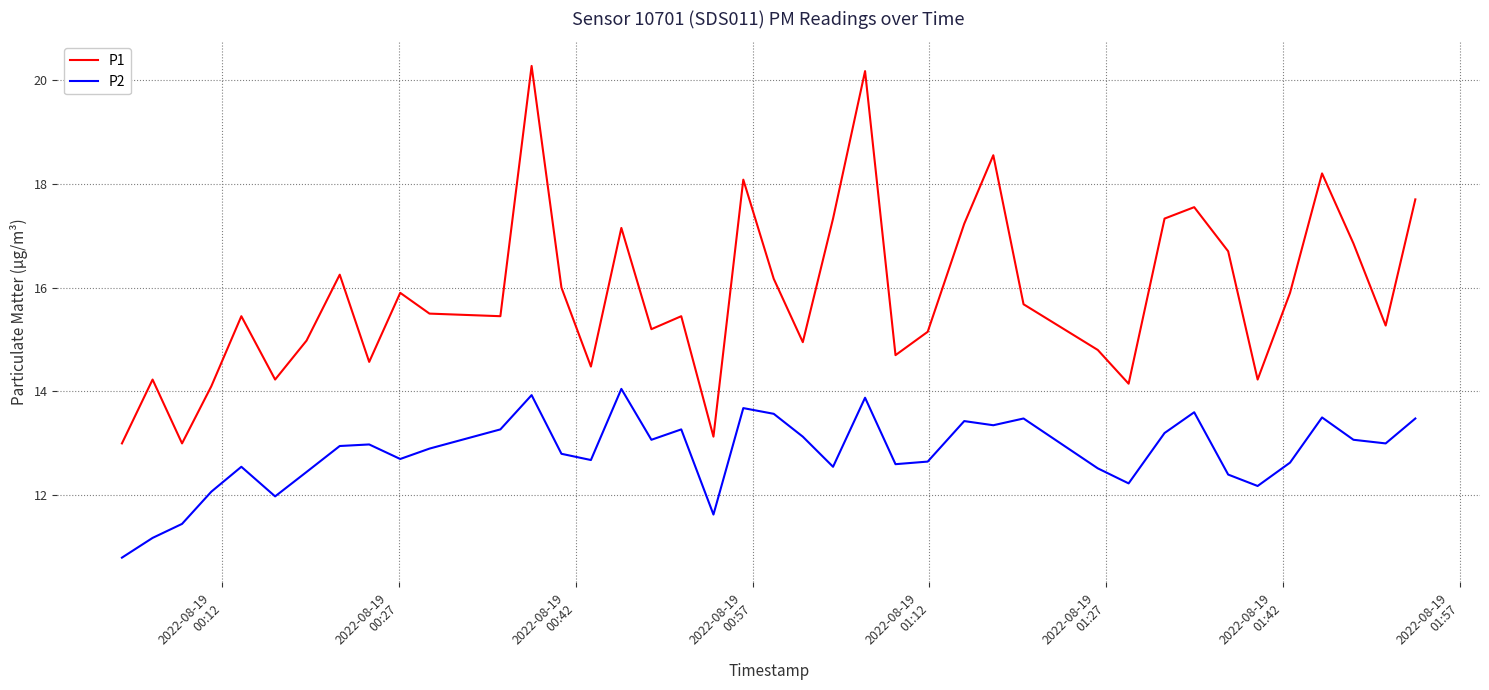

What is the difference between the maximum and minimum values in the P1 series?

7.3